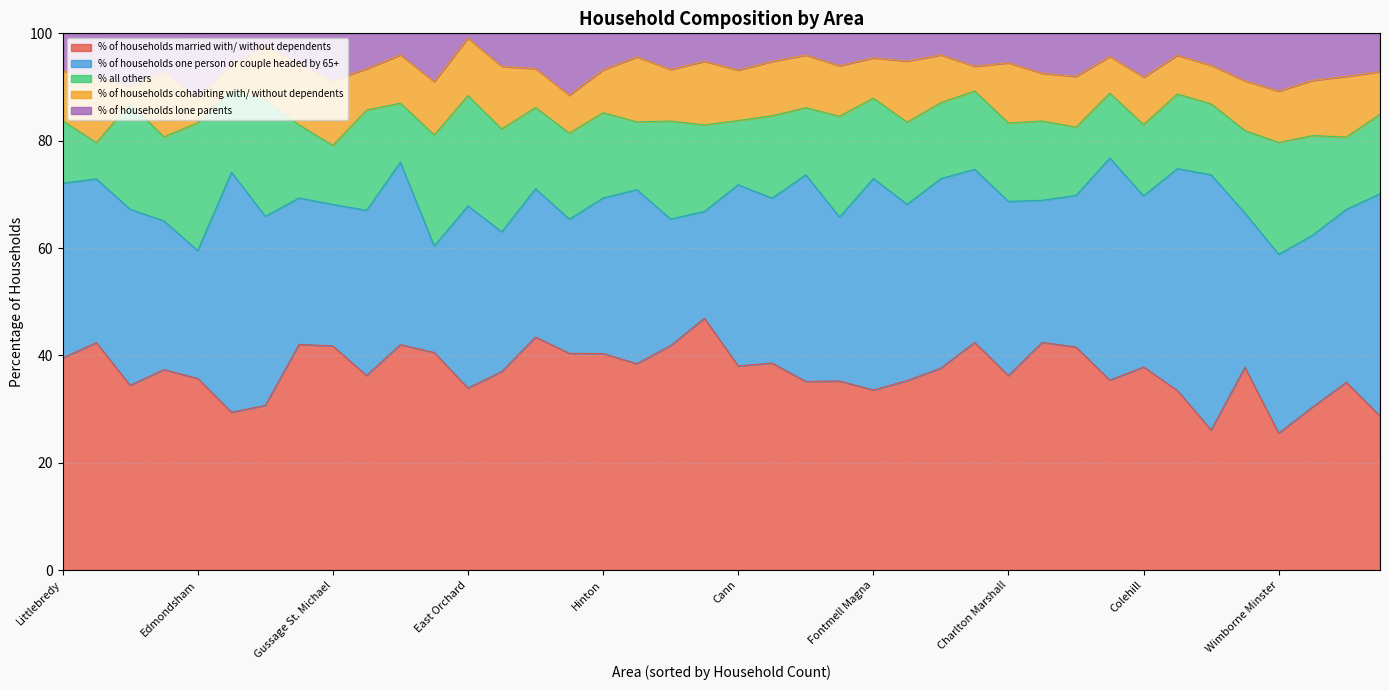

After their last crossing, which series has the higher values: % of households cohabiting with/ without dependents or % of households lone parents?

% of households cohabiting with/ without dependents